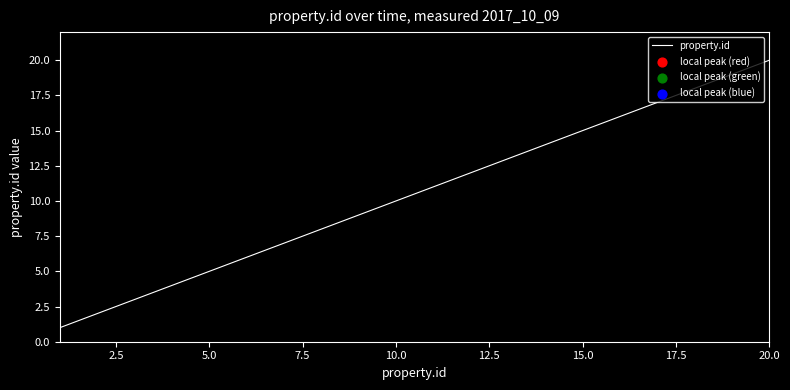

What is the difference between the maximum and minimum values?

19